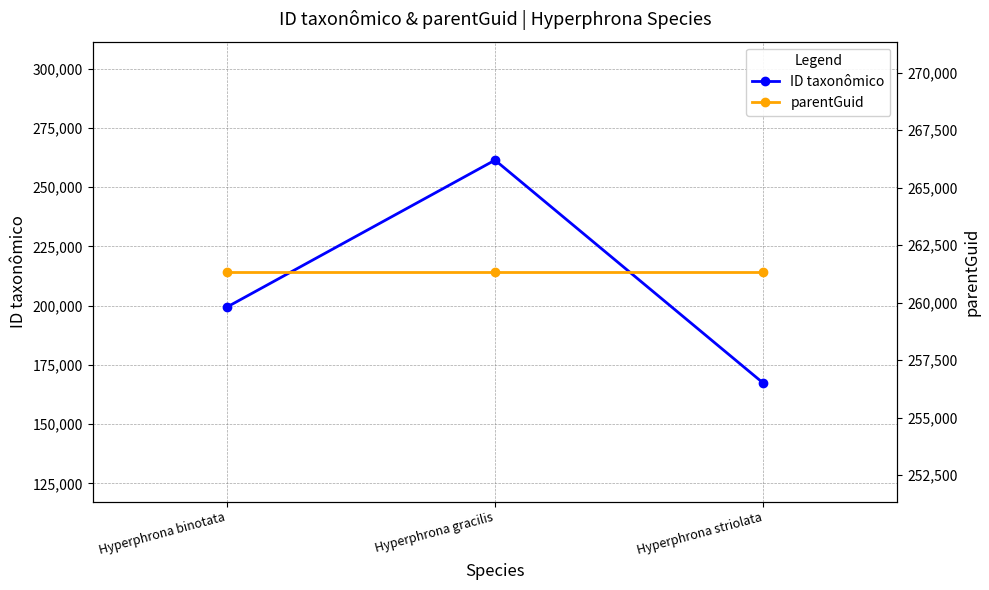

What is the average value of the parentGuid series?

261346